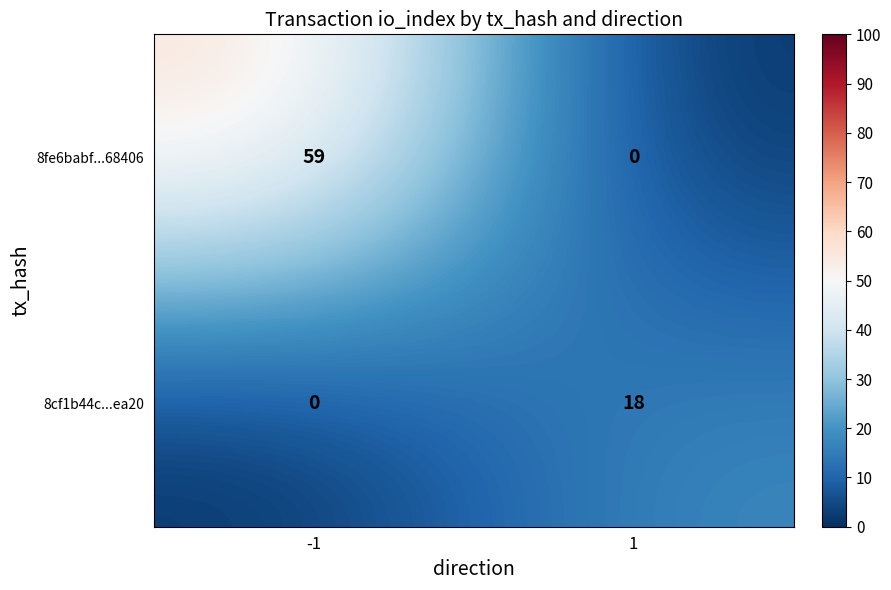

Which series has the largest total across all categories?

8fe6babf...68406